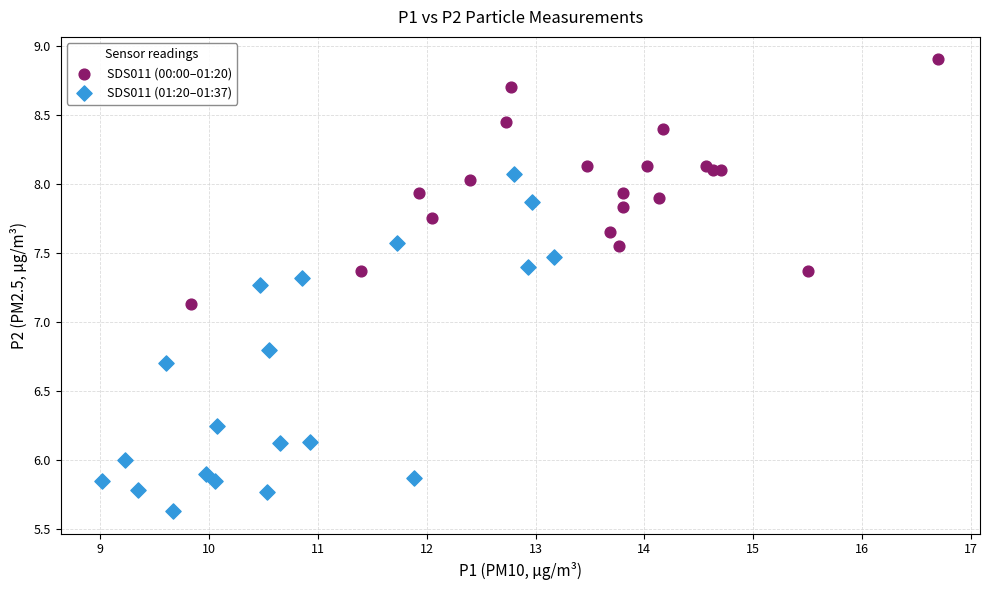

Which series reaches the minimum Y coordinate?

SDS011 (01:20–01:37)